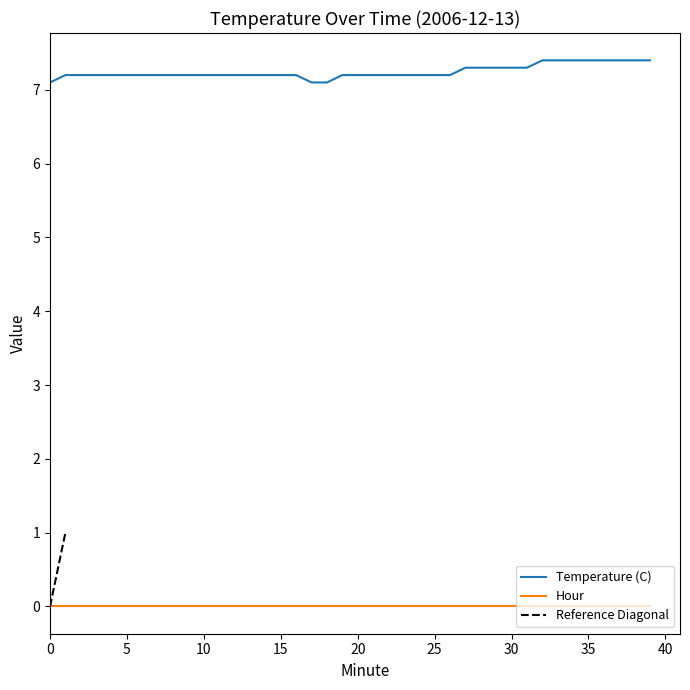

True or false: Hour and Reference Diagonal cross at least once.

False